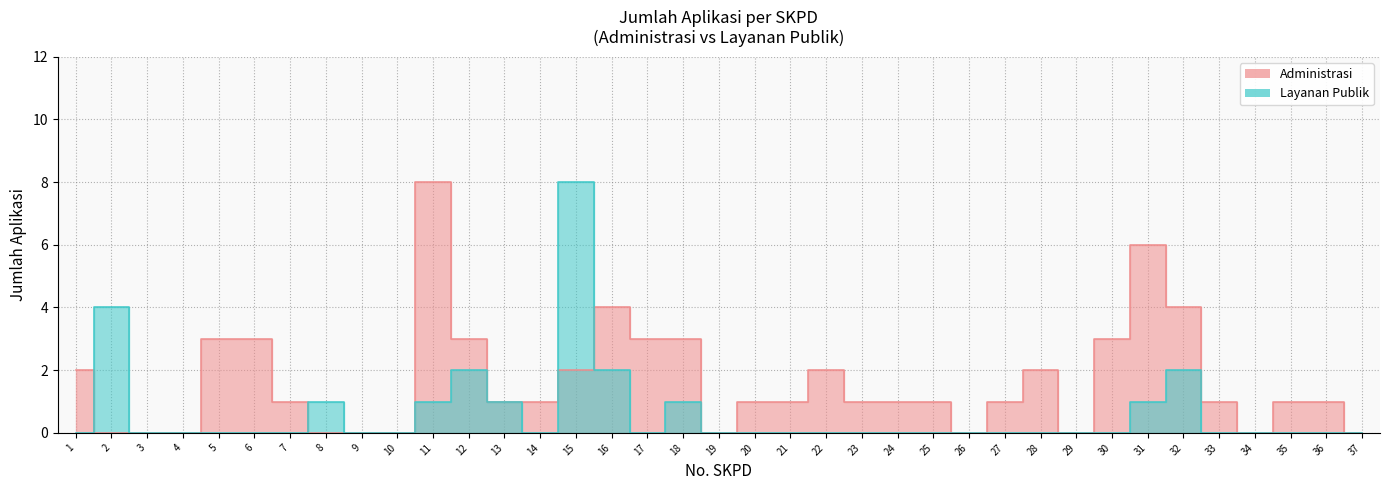

What are all the series names shown in the legend?

Administrasi, Layanan Publik